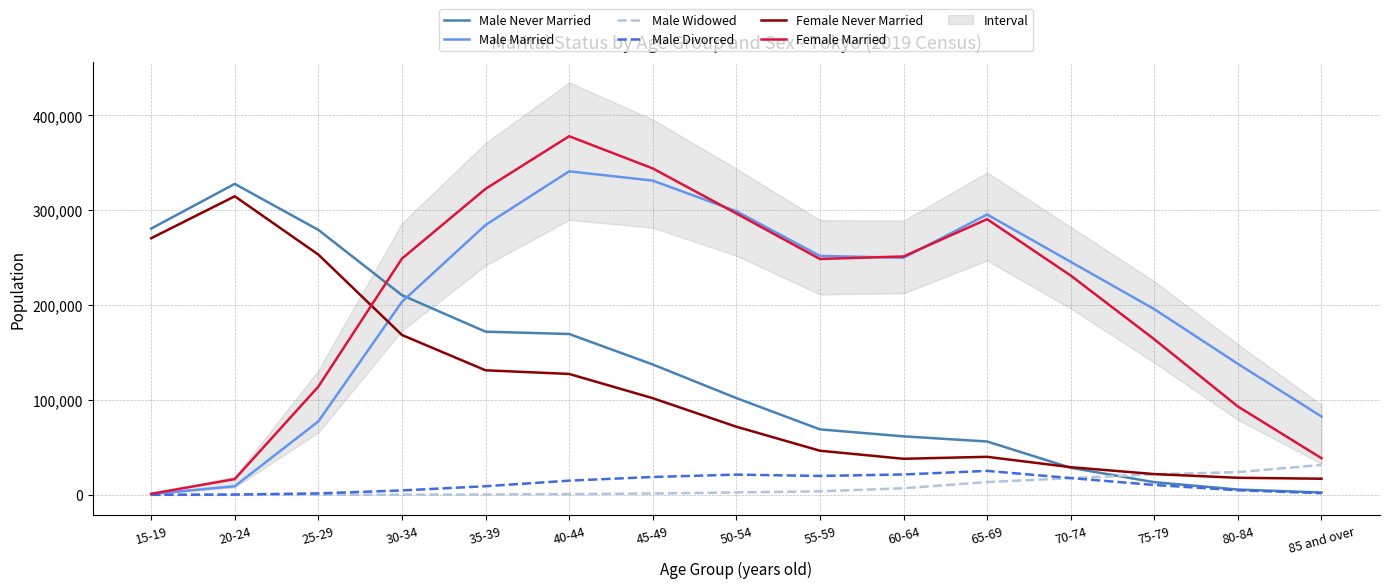

Reading left to right, extract all data points from this chart.

Male Never Married: 280711	327850	279326	210509	172030	169597	137452	102023	69042	61672	56259	28530	13337	5593	2454
Male Married: 779	9109	77415	203528	284486	341082	331318	299042	251917	249979	295569	245657	195775	138128	82596
Male Widowed: 24	43	65	140	362	814	1394	2549	3719	6942	13481	17585	21669	23946	31570
Male Divorced: 50	315	1515	4639	9093	14956	18838	21336	19924	21484	25266	17703	10413	4830	1758
Female Never Married: 270559	314765	253300	168536	131311	127469	101911	71840	46519	38032	40095	29157	21895	17989	17005
Female Married: 1103	16619	114120	249062	322598	378098	344167	296651	248680	251331	290639	231209	164006	93141	38638